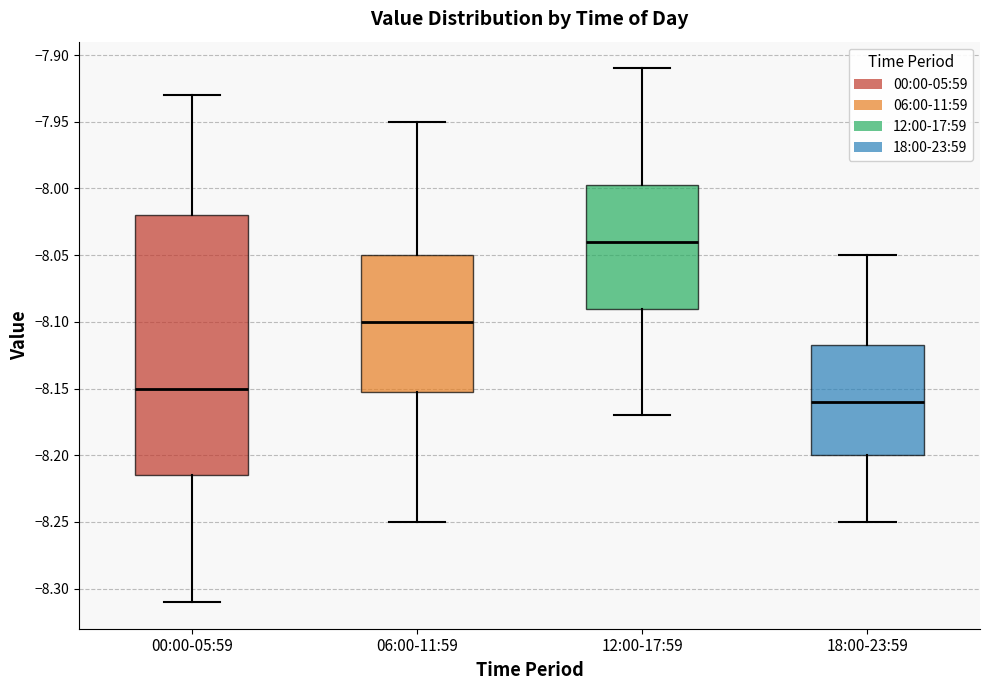

Where does the lower whisker of the box for 00:00-05:59 end on the y-axis? The values are not printed on the chart, so give them approximately, as read against the axis.

-8.310